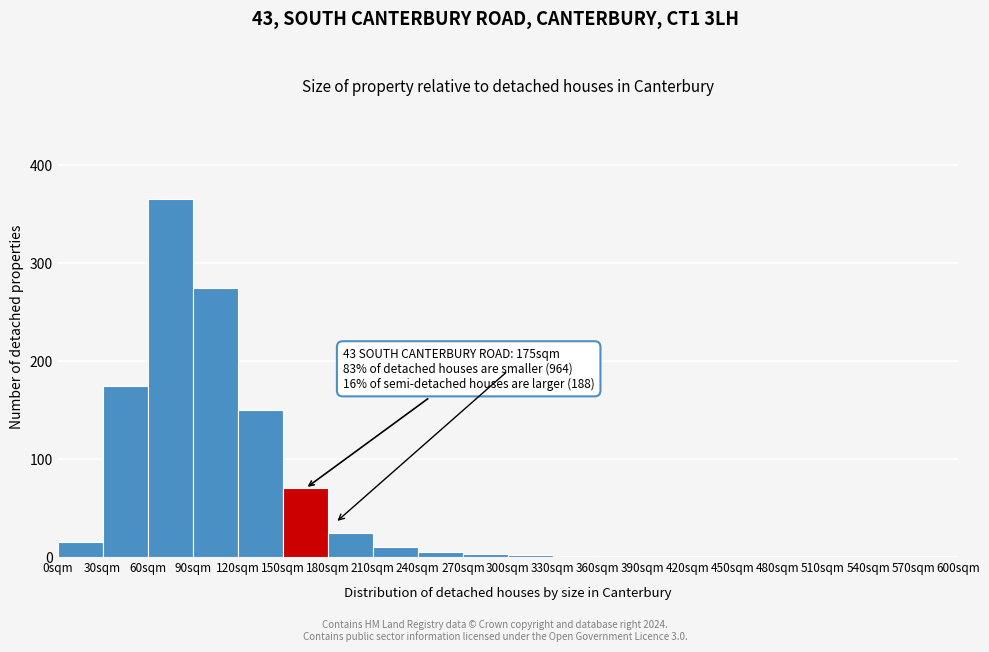

Over which range of the x-axis is the bar tallest?

60 to 90